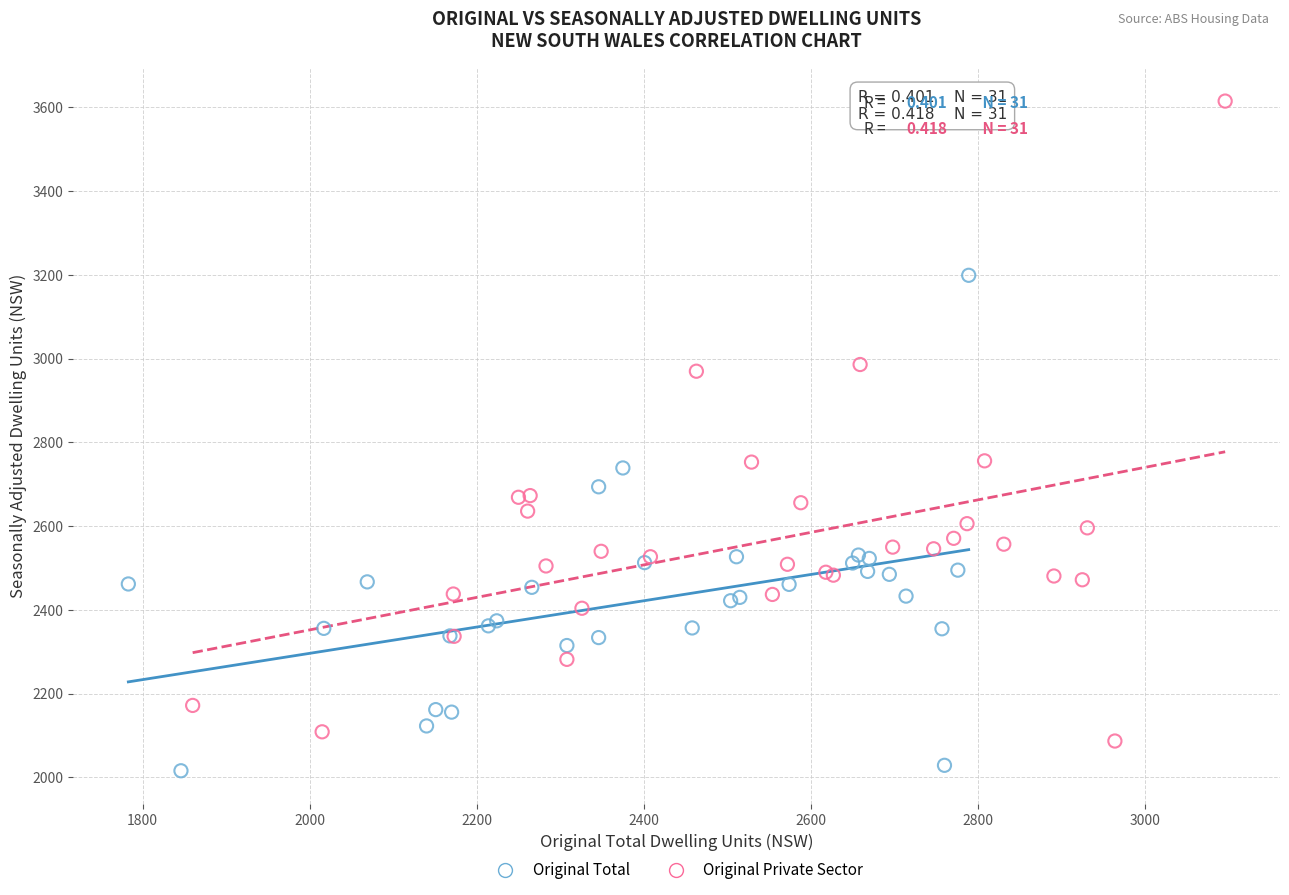

Which series has the largest Y range (max minus min)?

Original Private Sector